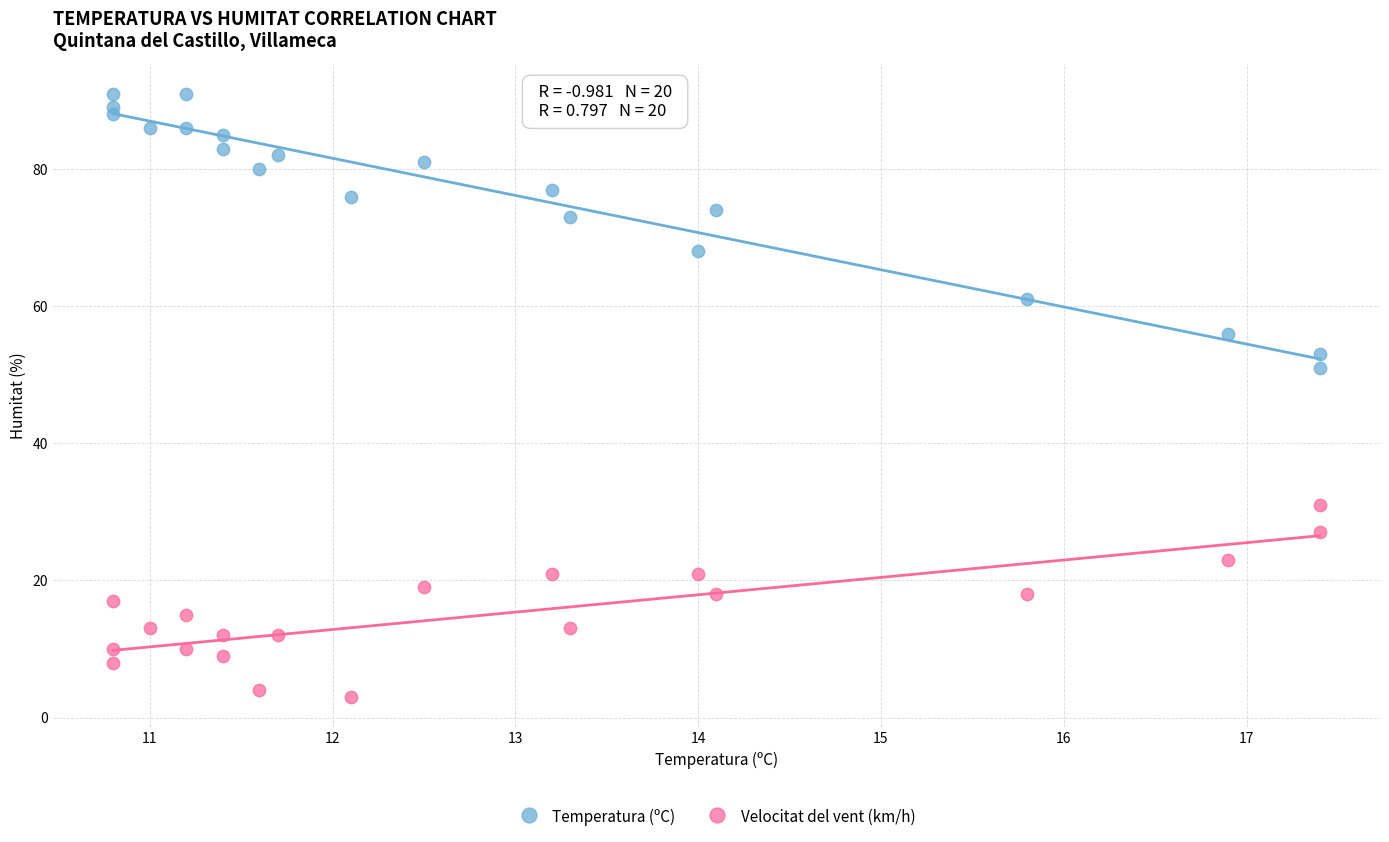

Which series contains the lowest Y value?

Velocitat del vent (km/h)